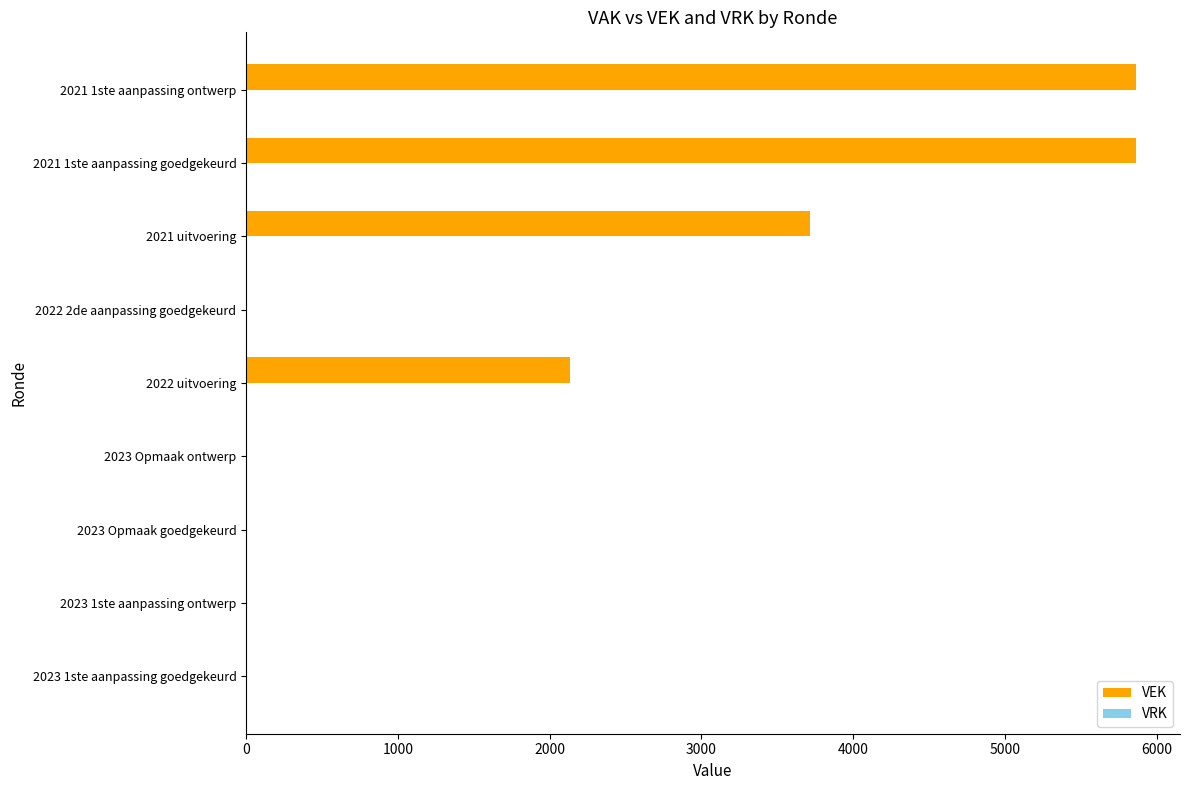

Reading bottom to top, extract all data points from this chart.

2023 1ste aanpassing goedgekeurd=0	2023 1ste aanpassing ontwerp=0	2023 Opmaak goedgekeurd=0	2023 Opmaak ontwerp=0	2022 uitvoering=2134	2022 2de aanpassing goedgekeurd=0	2021 uitvoering=3718	2021 1ste aanpassing goedgekeurd=5860	2021 1ste aanpassing ontwerp=5860